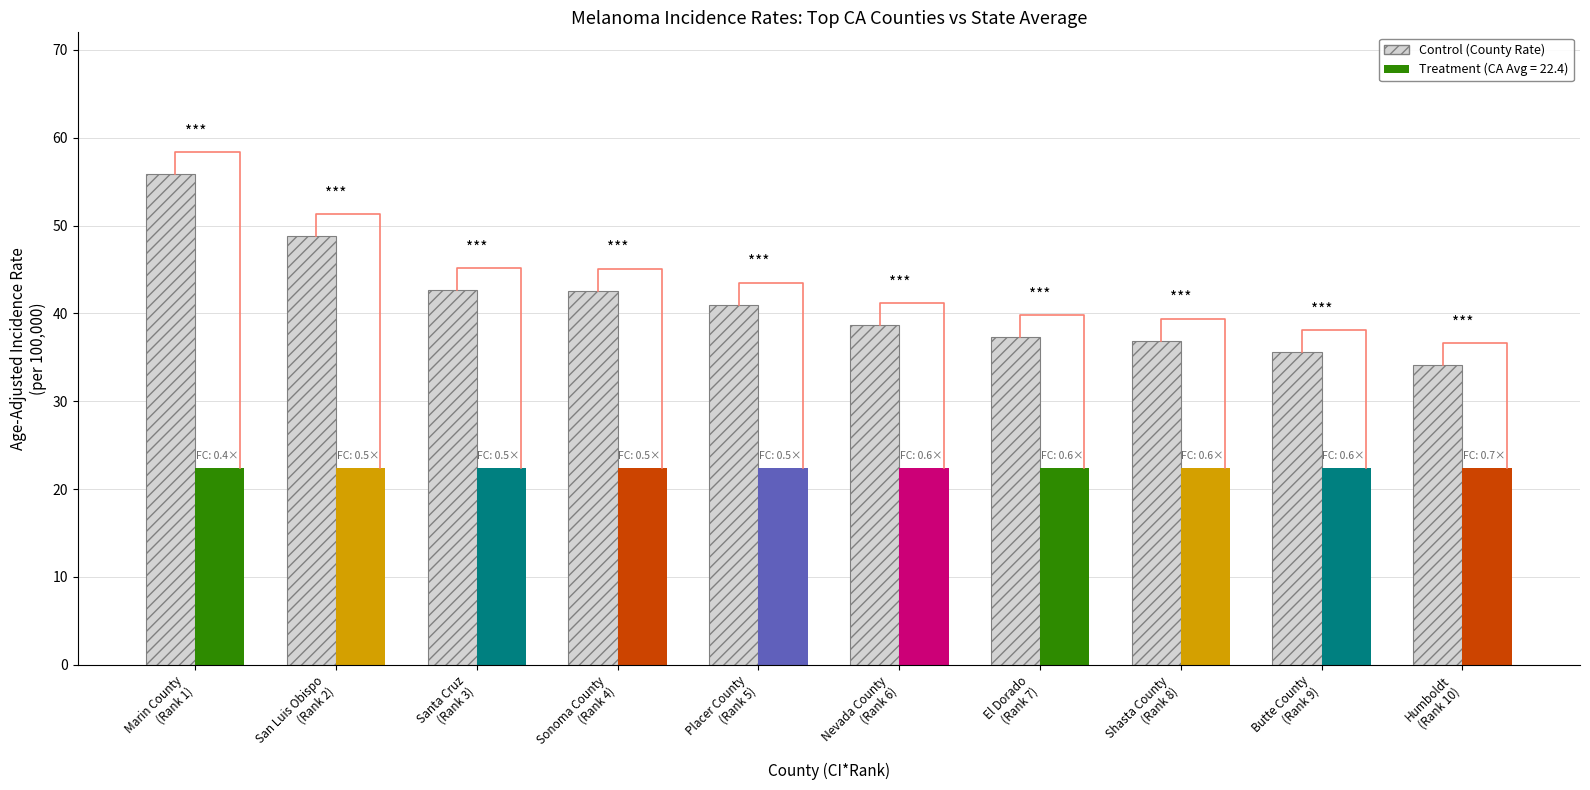

What is the label of the 5th bar from the right?

Nevada County
(Rank 6)